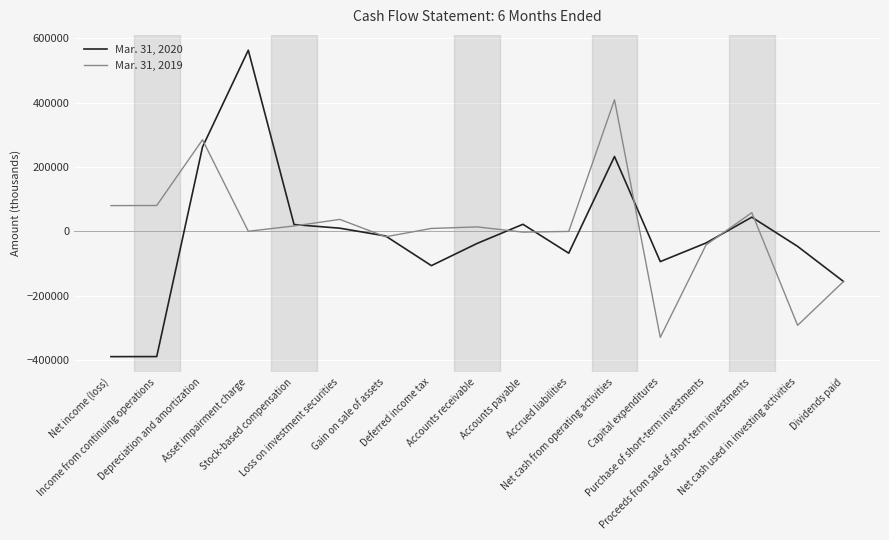

What are all the series names shown in the legend?

Mar. 31, 2020, Mar. 31, 2019